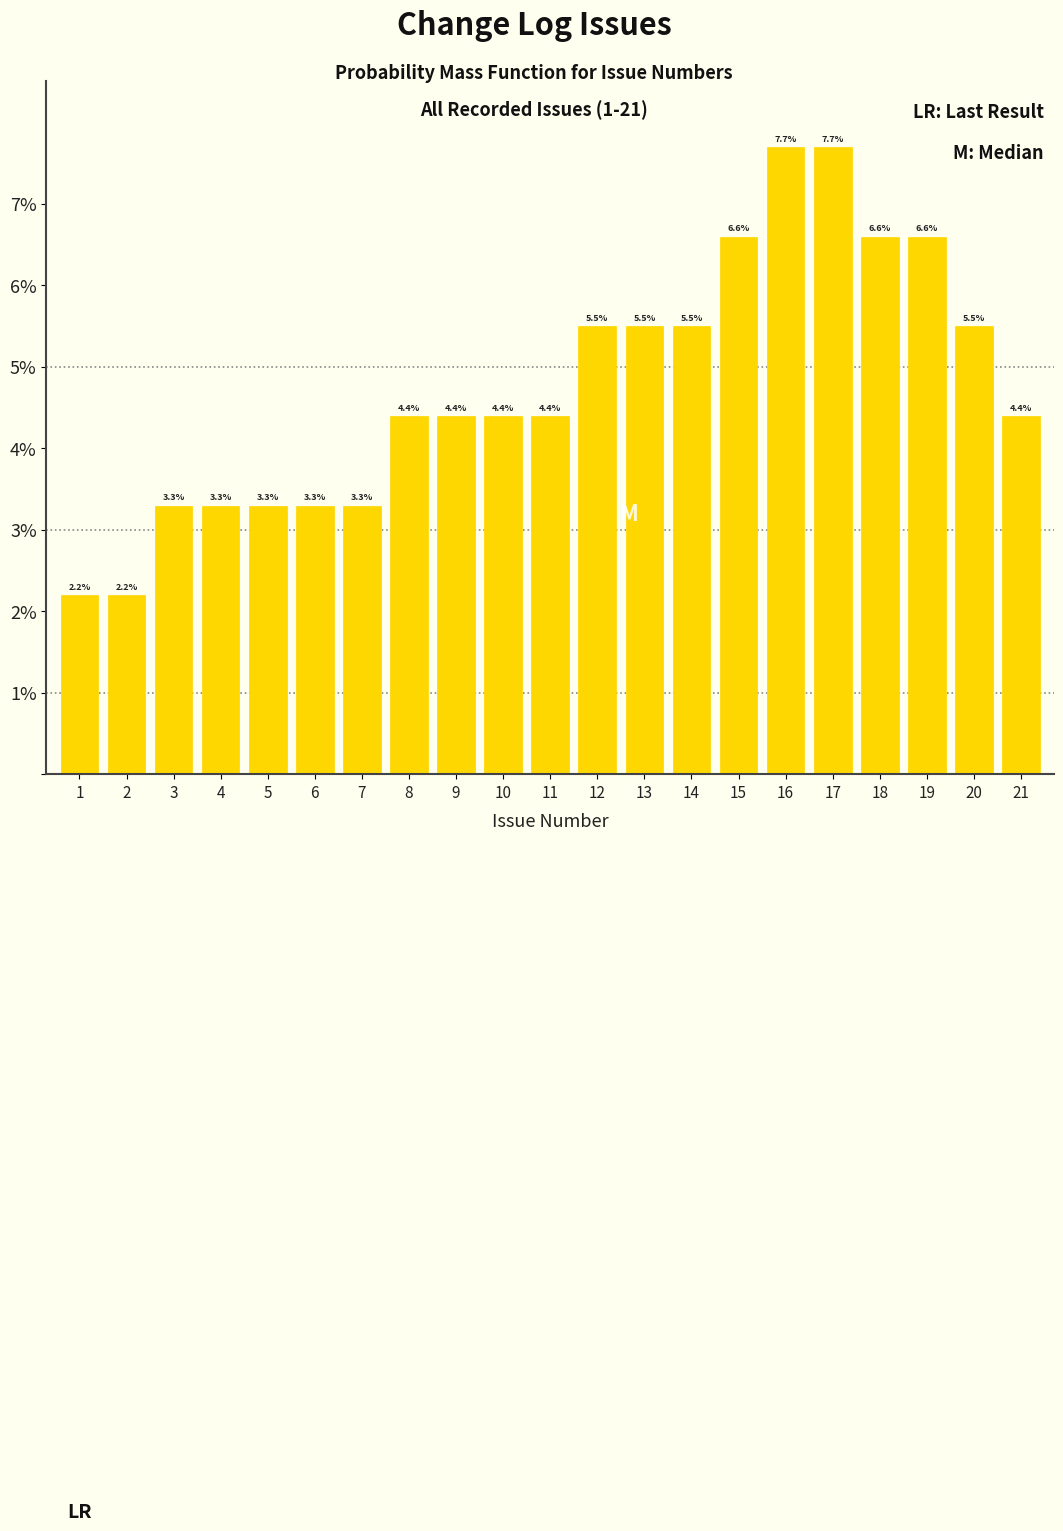

Reading right to left, extract all data points from this chart.

21=4.4	20=5.5	19=6.6	18=6.6	17=7.7	16=7.7	15=6.6	14=5.5	13=5.5	12=5.5	11=4.4	10=4.4	9=4.4	8=4.4	7=3.3	6=3.3	5=3.3	4=3.3	3=3.3	2=2.2	1=2.2